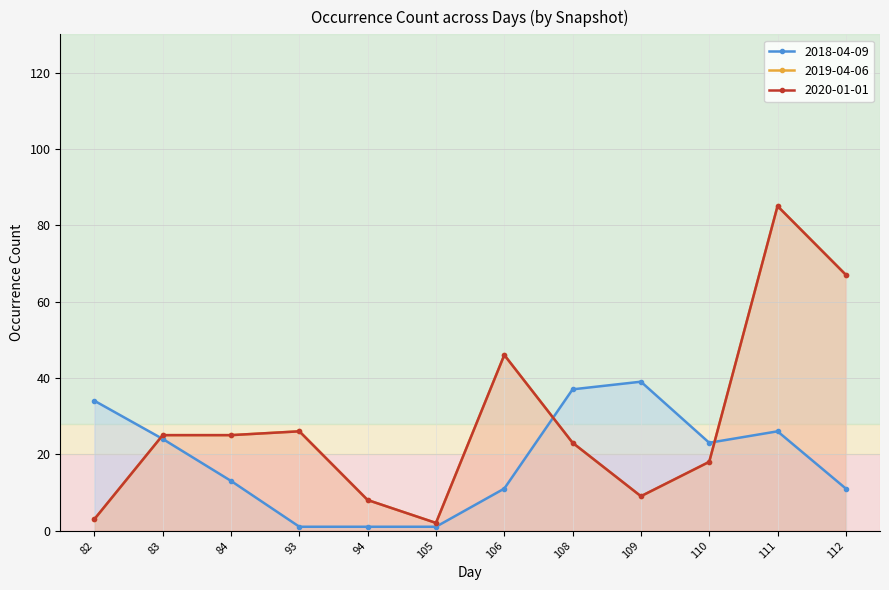

At which label does 2019-04-06 first exceed 25?

93